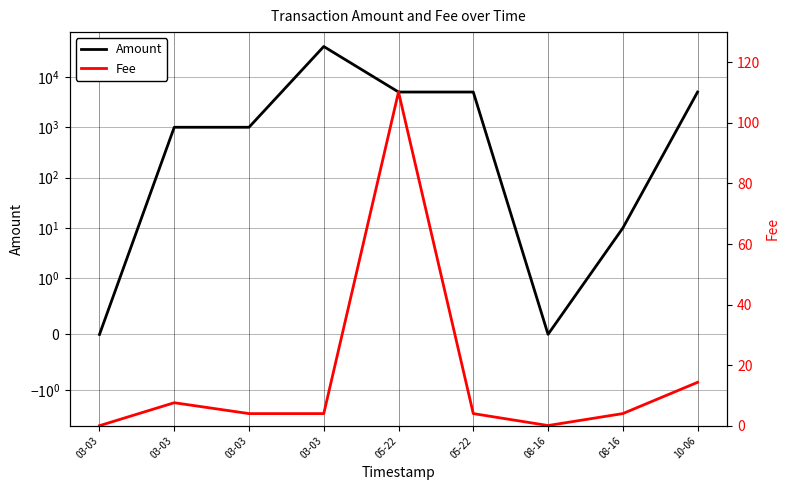

Reading left to right, extract all data points from this chart.

Amount: 0.0	1000.0	1000.0	40000.0	5000.0	5000.0	0.0	10.0	5000.0
Fee: 0.0	7.6	4.0	4.0	110.2	4.0	0.1	4.0	14.3